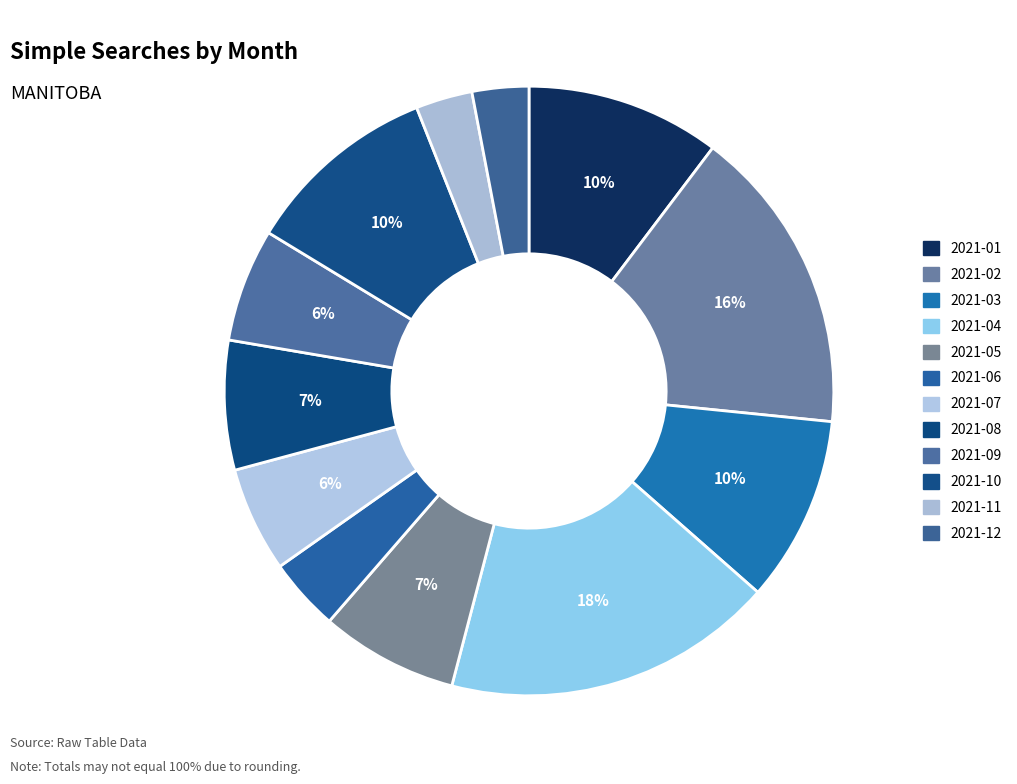

What is the ratio of the value at 2021-03 to the value at 2021-05?

1.4